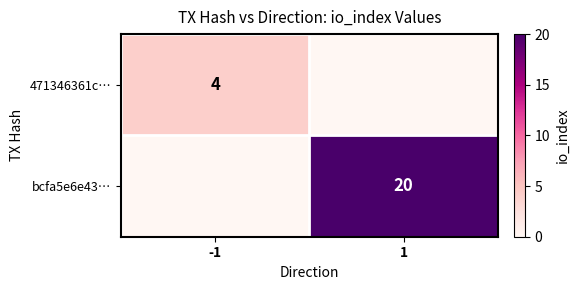

List the series in order of their overall mean, lowest first.

471346361c…, bcfa5e6e43…